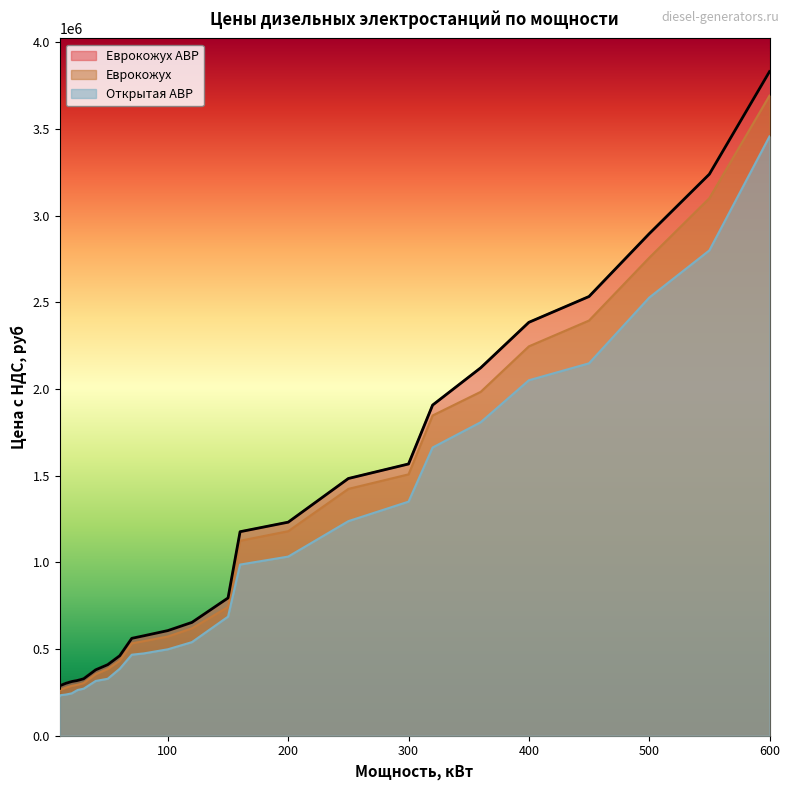

Read the Еврокожух АВР value at 200, to the nearest 10.

1231820